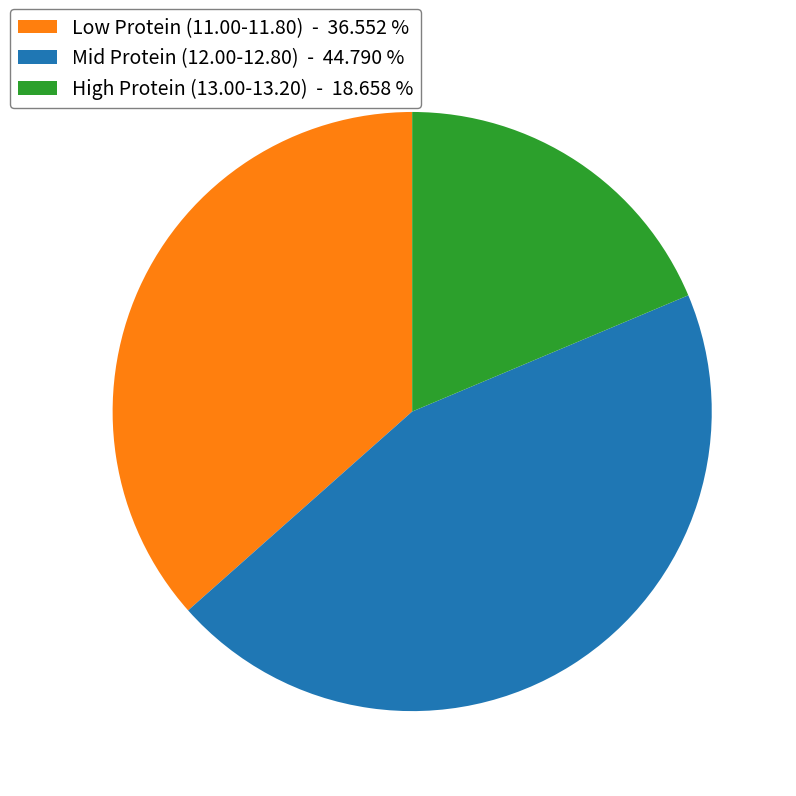

How many slices are in this pie chart?

3